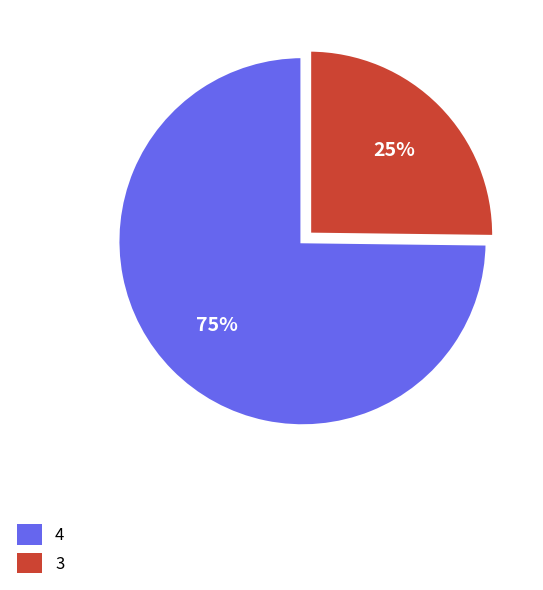

Count the number of slices in the pie.

2